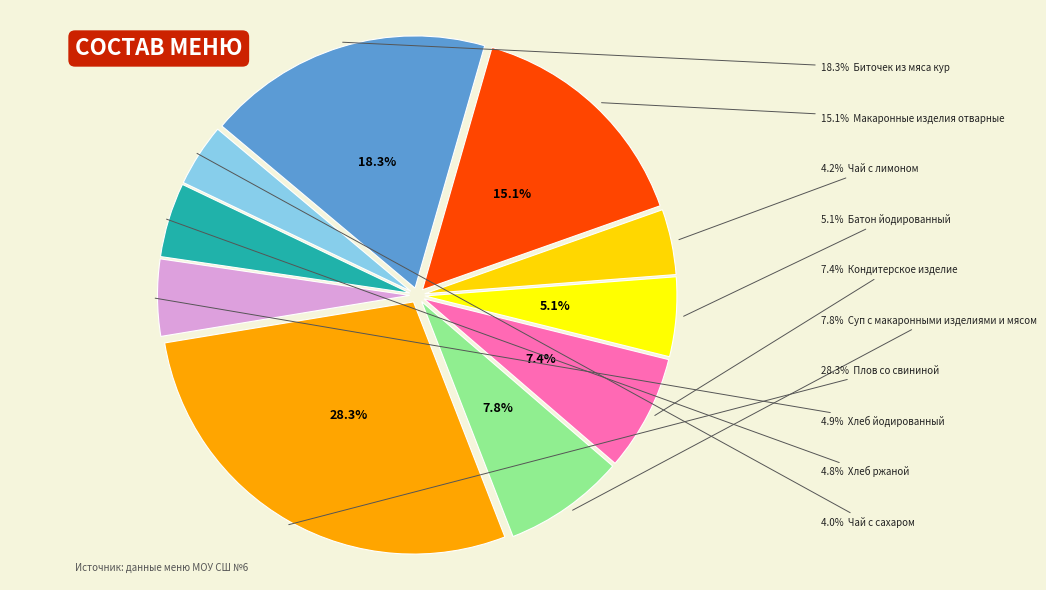

Does Хлеб йодированный account for over 50% of the chart?

No